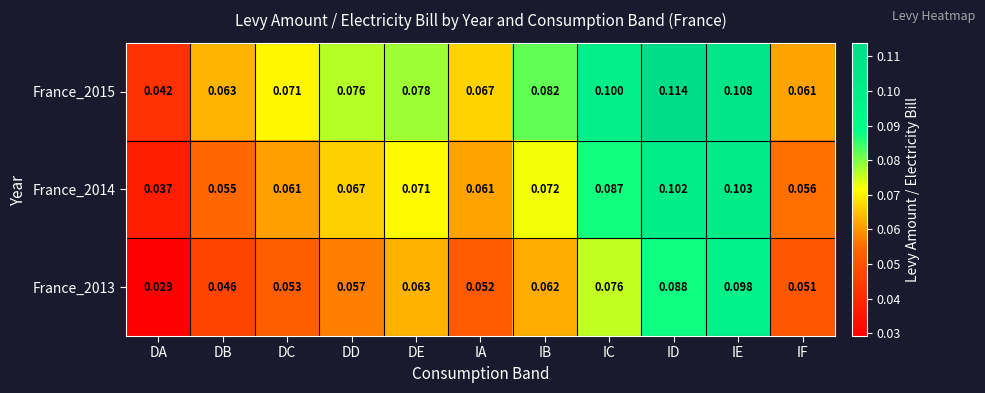

Is the value of France_2015 at IF greater than the value of France_2013 at IB?

No